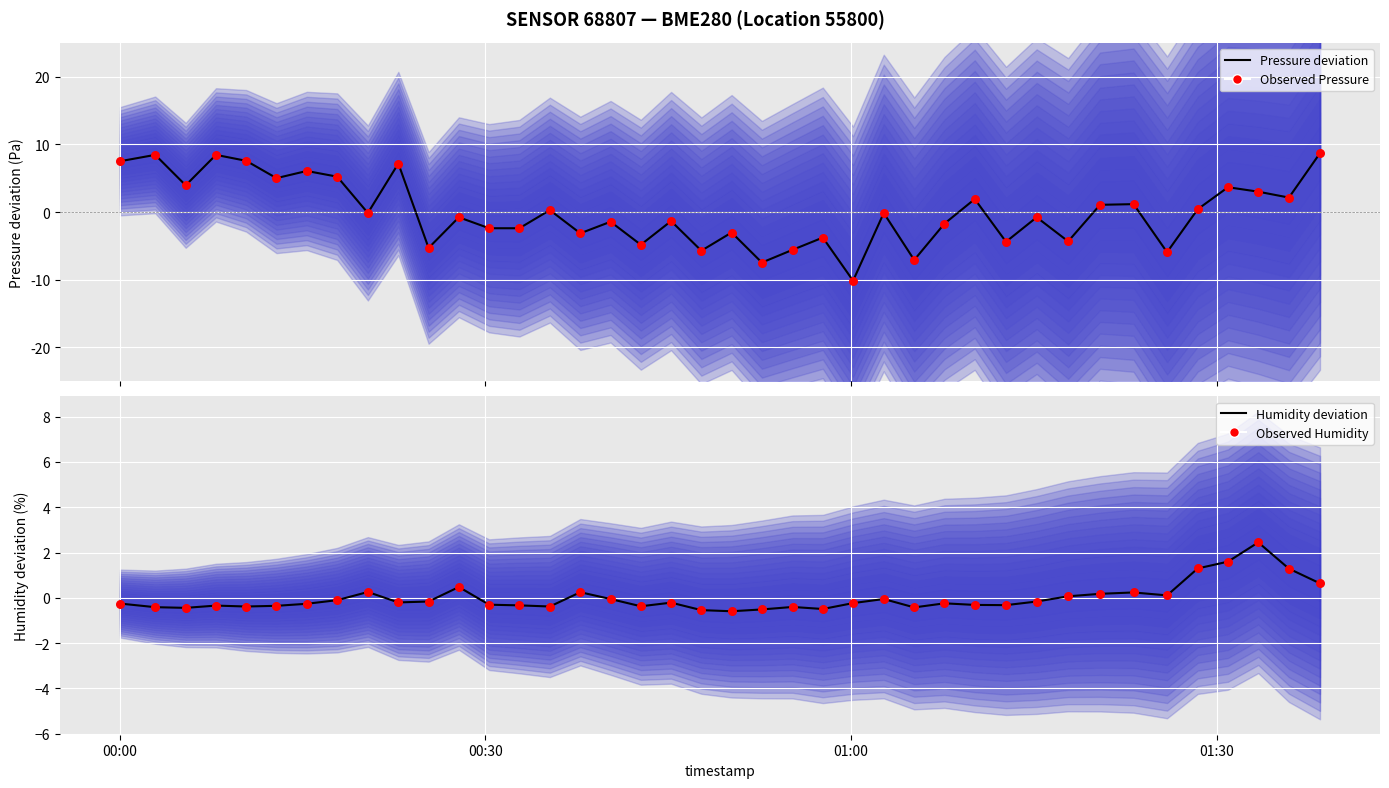

What are all the series names shown in the legend?

Pressure deviation (Pa), Observed Pressure, Humidity deviation (%), Observed Humidity